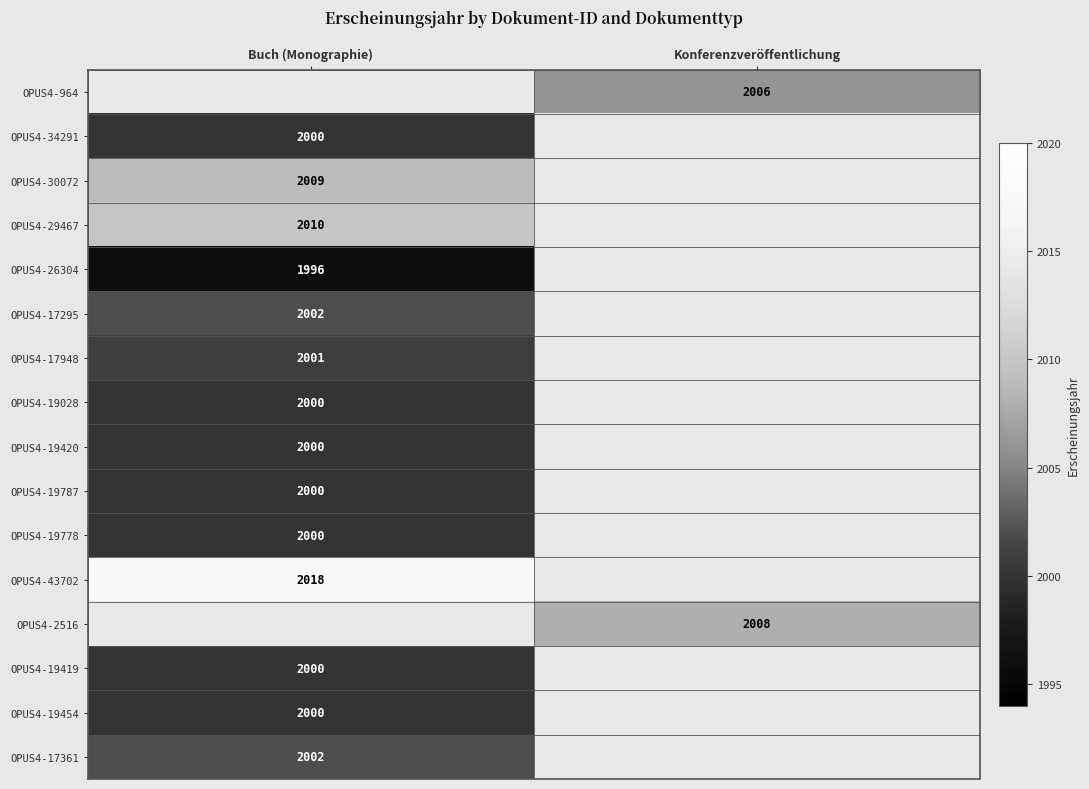

True or false: OPUS4-19787 has a value of 2785 at Buch (Monographie).

False